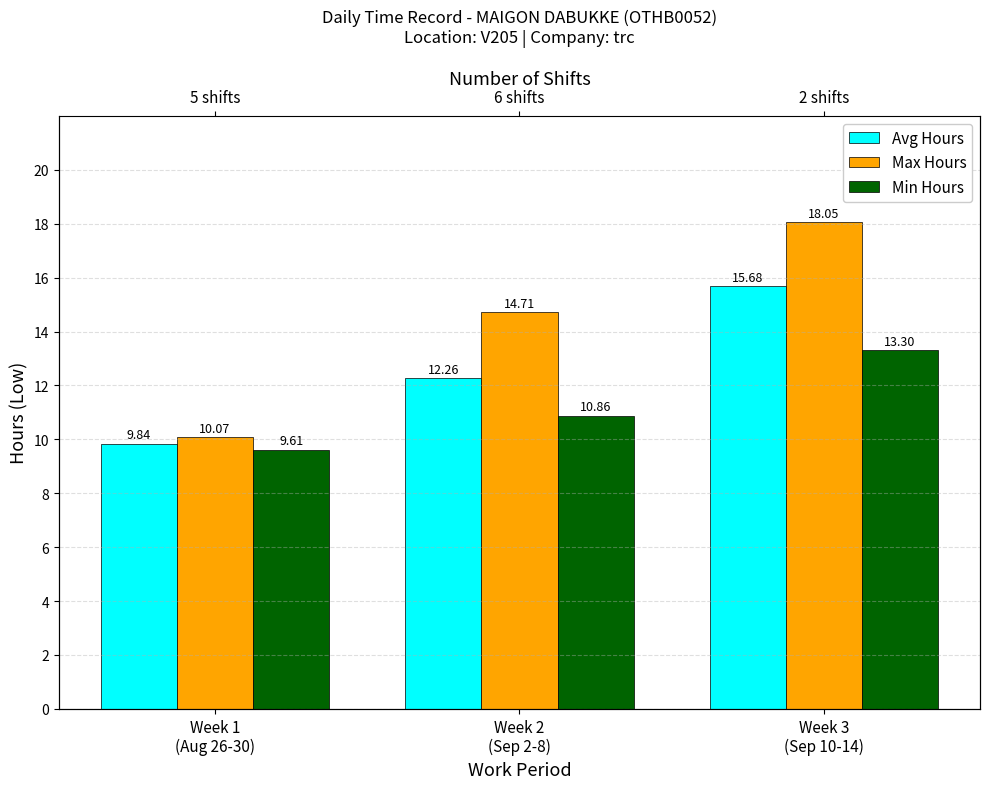

At how many categories does at least one series exceed 10?

3